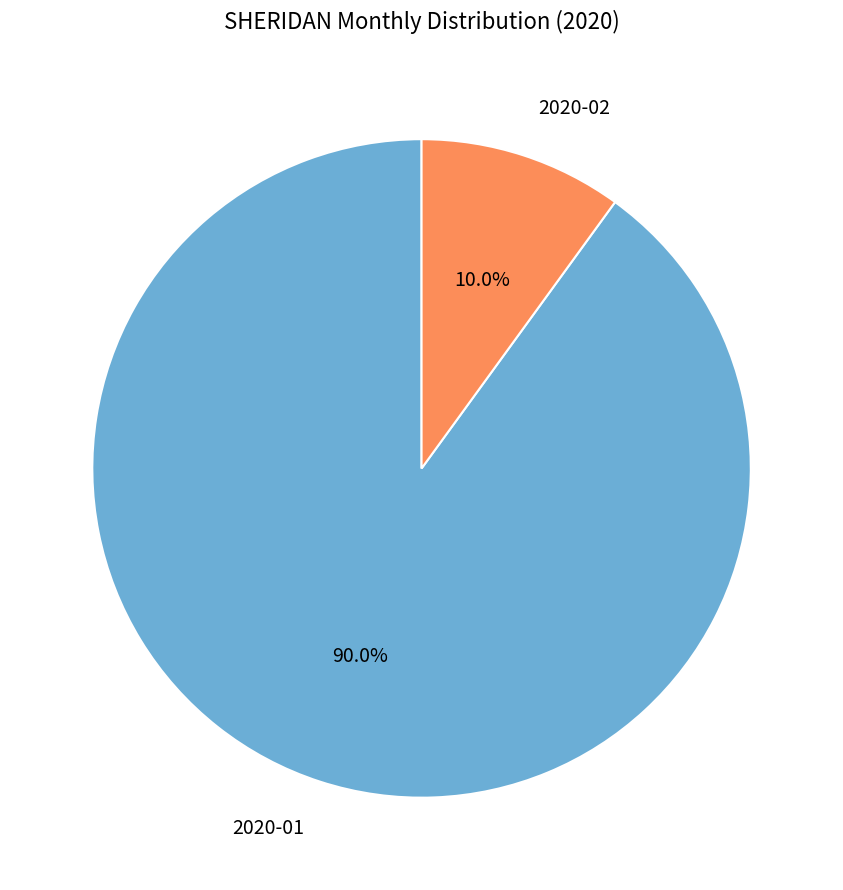

To the nearest percent, what percentage of the pie is 2020-01?

90%